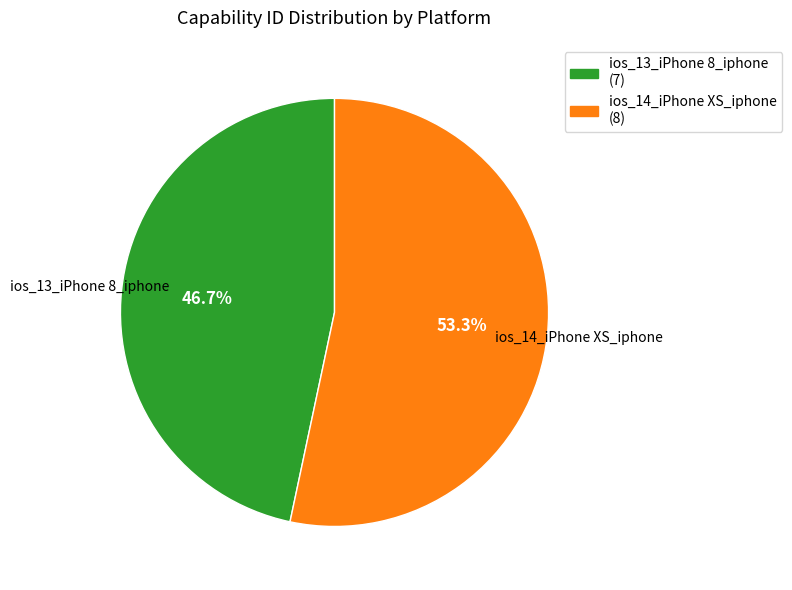

To the nearest percent, what is the average slice percentage?

50%